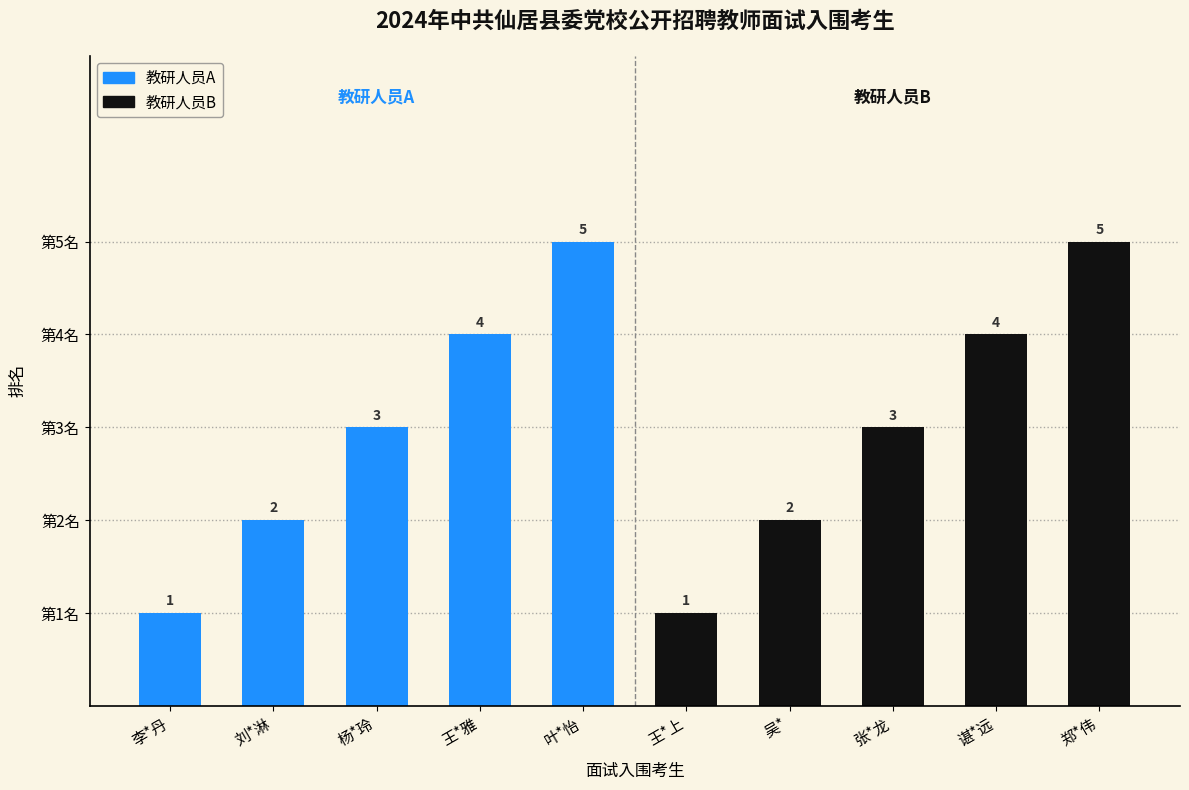

What is the difference between the second highest and second lowest values in the 教研人员B series?

2